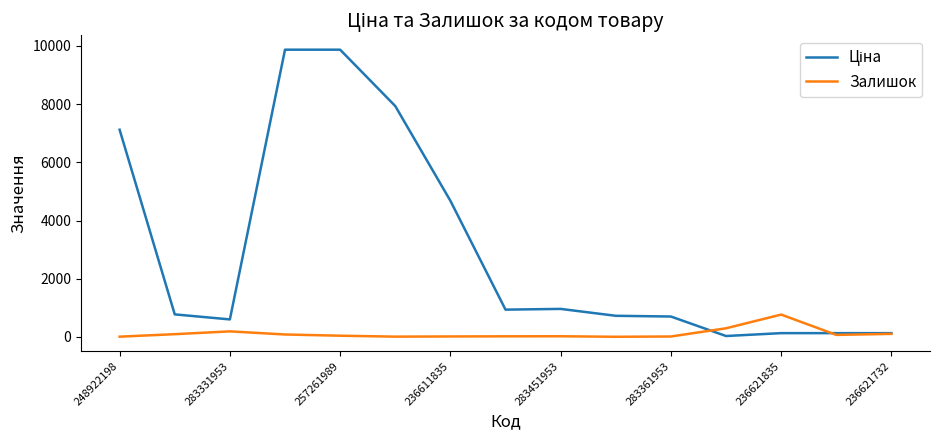

What is the greatest value displayed?

9868.4